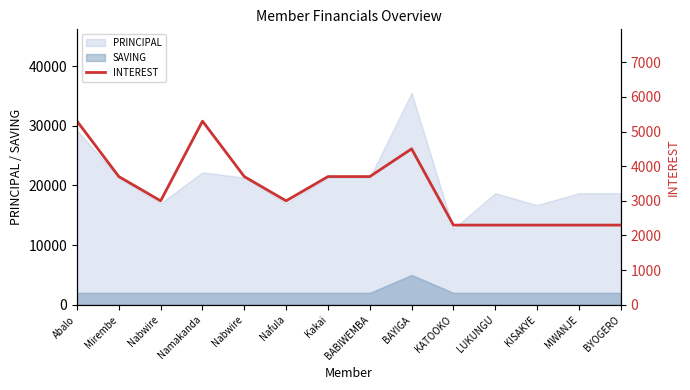

What is the difference between the maximum and second lowest values?

3000